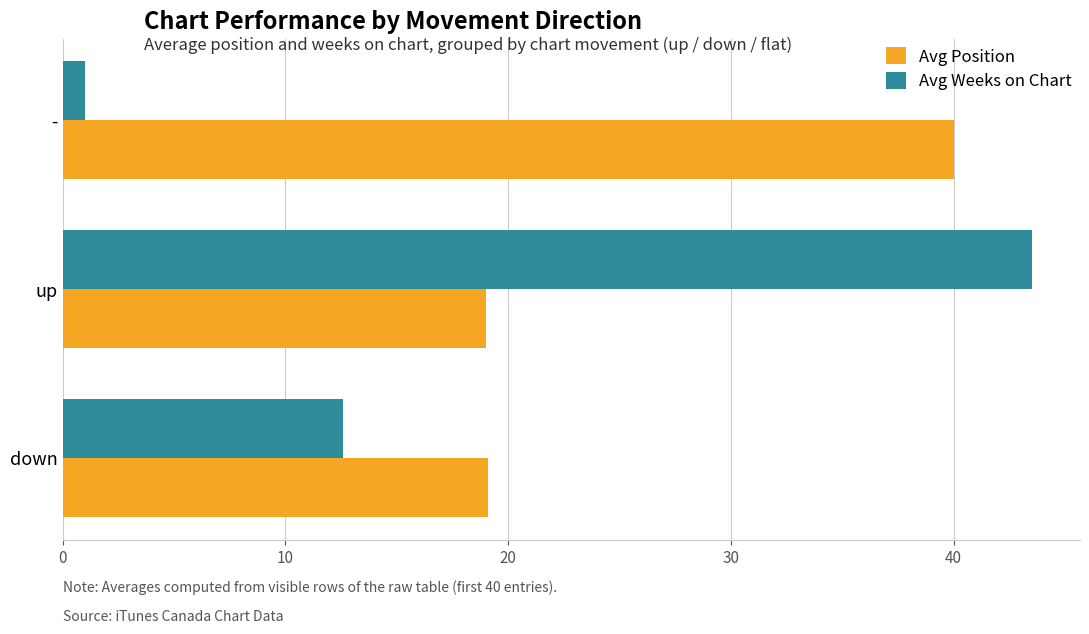

What is the difference between the maximum and minimum values in the Avg Position series?

21.0